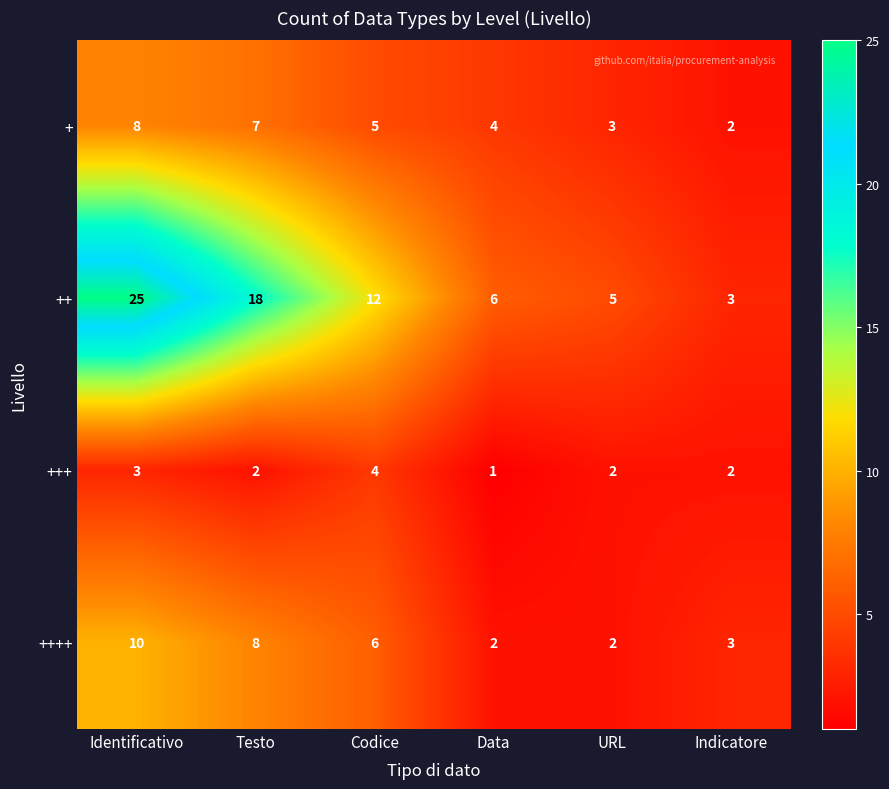

Is it true that ++ equals 9 at URL?

False